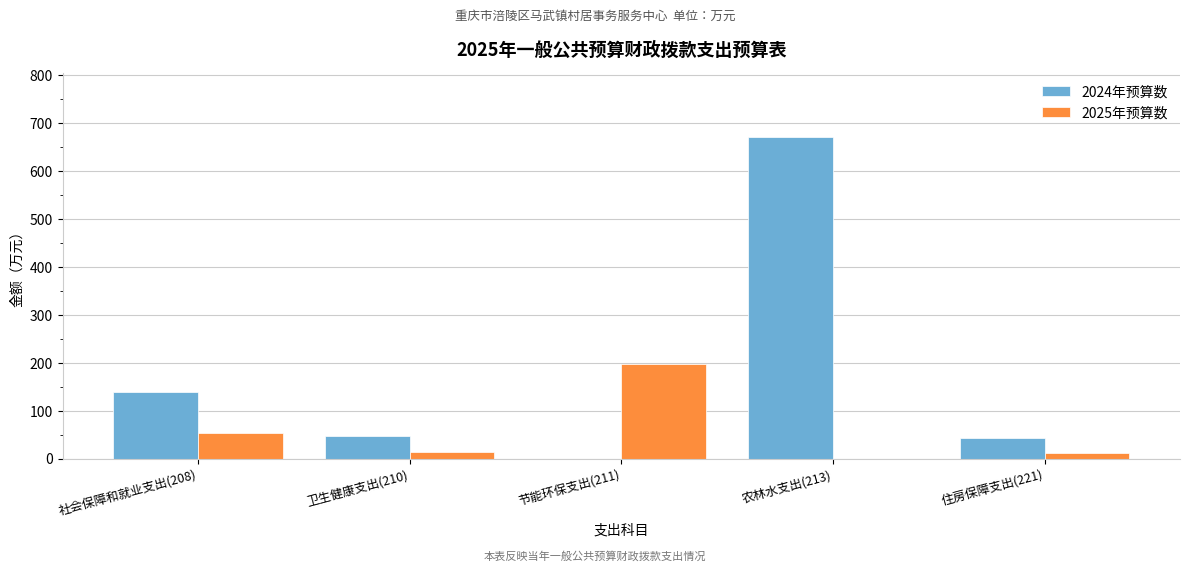

At which category does the chart reach its peak across all series?

农林水支出(213)